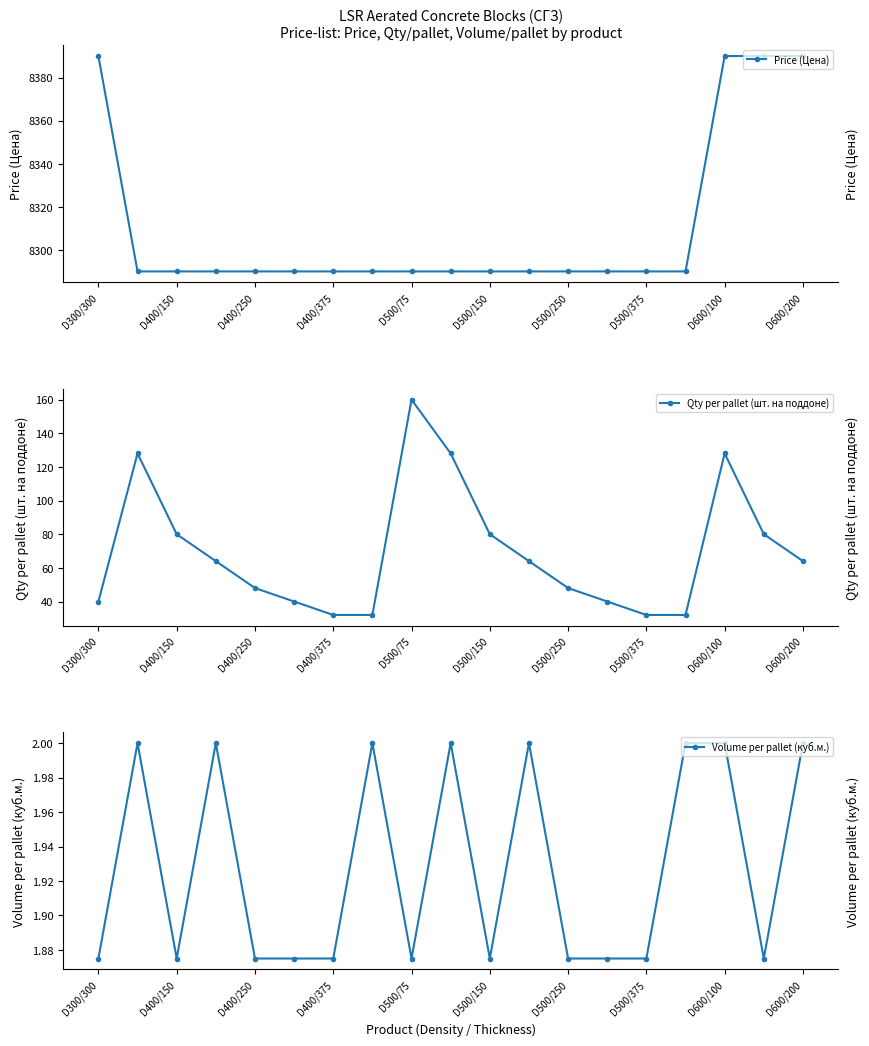

What is the maximum value for Price (Цена)?

8390